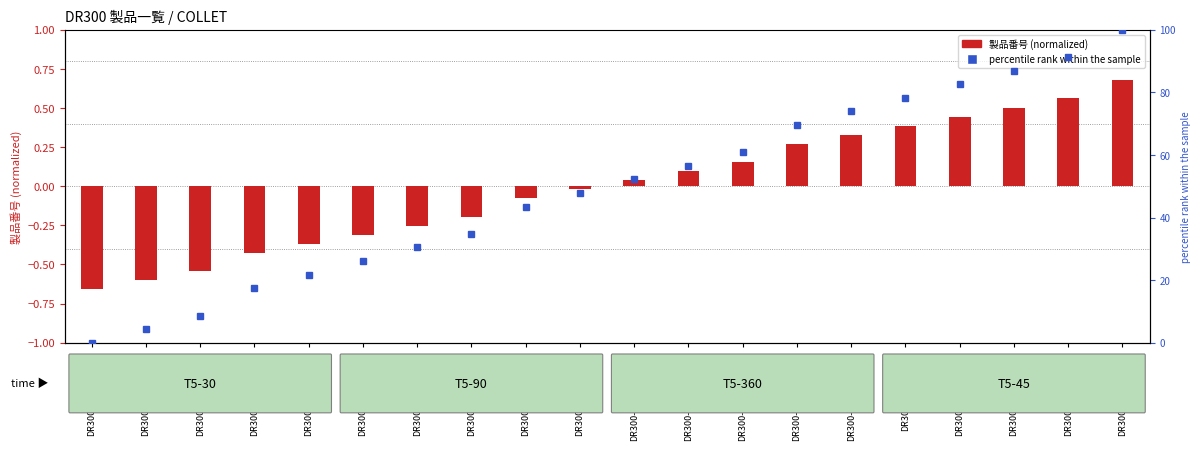

Reading left to right, list all the values displayed in this chart.

0.0	4.3	8.7	17.4	21.7	26.1	30.4	34.8	43.5	47.8	52.2	56.5	60.9	69.6	73.9	78.3	82.6	87.0	91.3	100.0